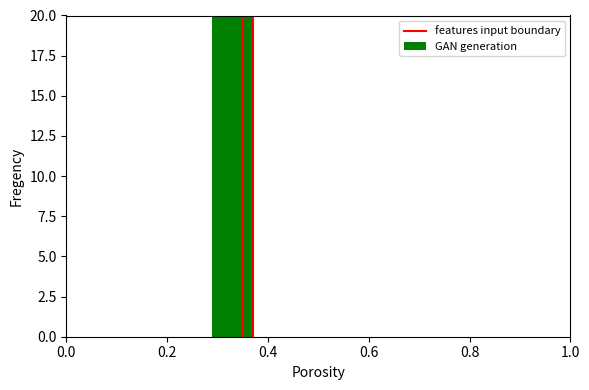

Is it true that the value at 0.0 is 0?

False